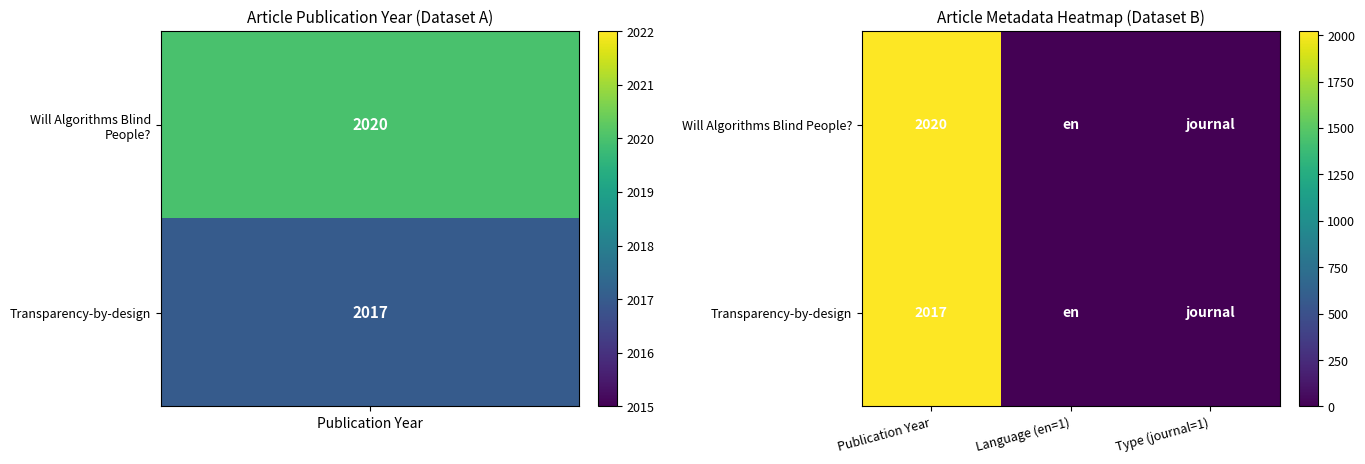

Is it true that Will Algorithms Blind People? equals 2020 at Publication Year?

True